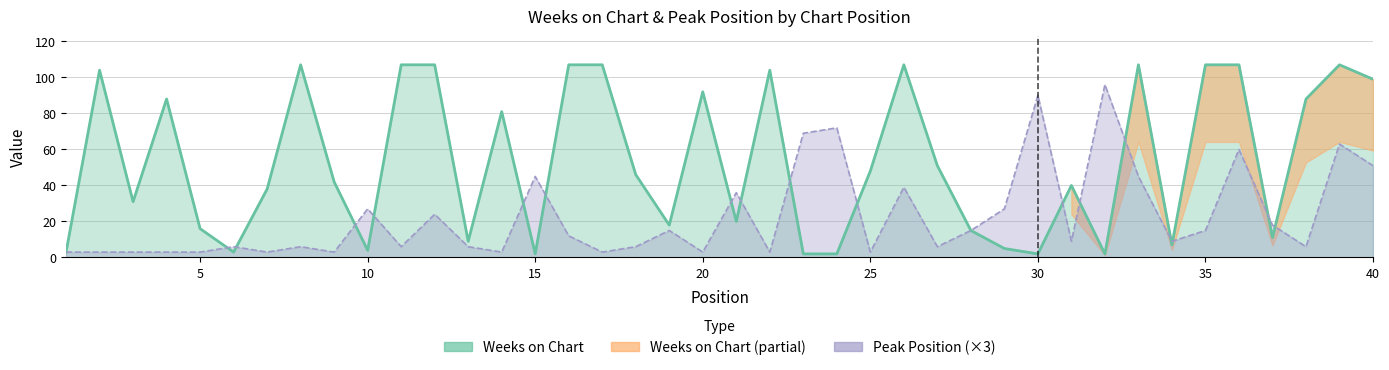

At which label does Weeks on Chart first exceed 46?

2